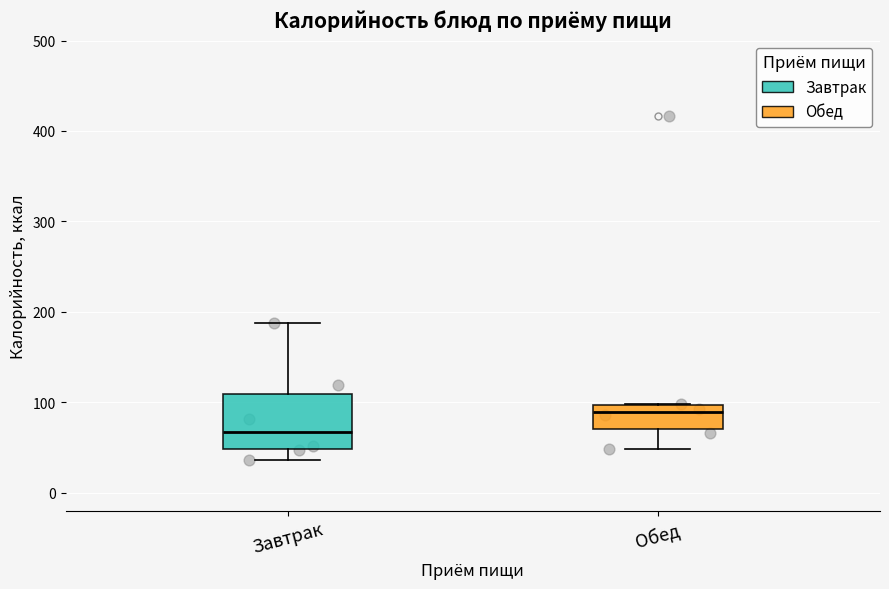

Which box is the tallest, from its lower edge to its upper edge?

Завтрак